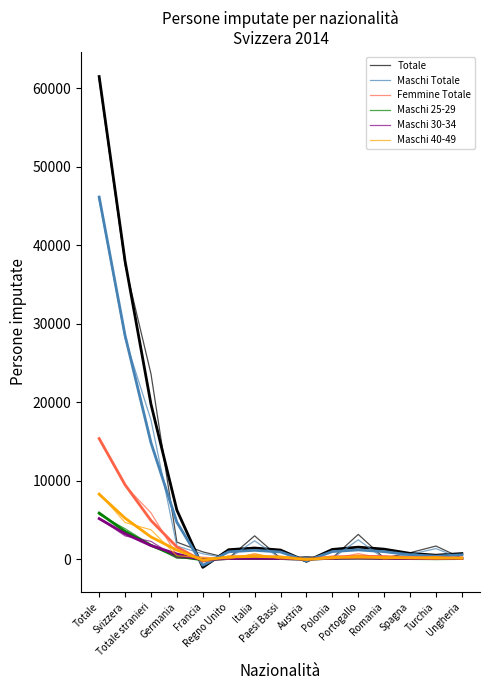

How many lines are shown in the chart?

12